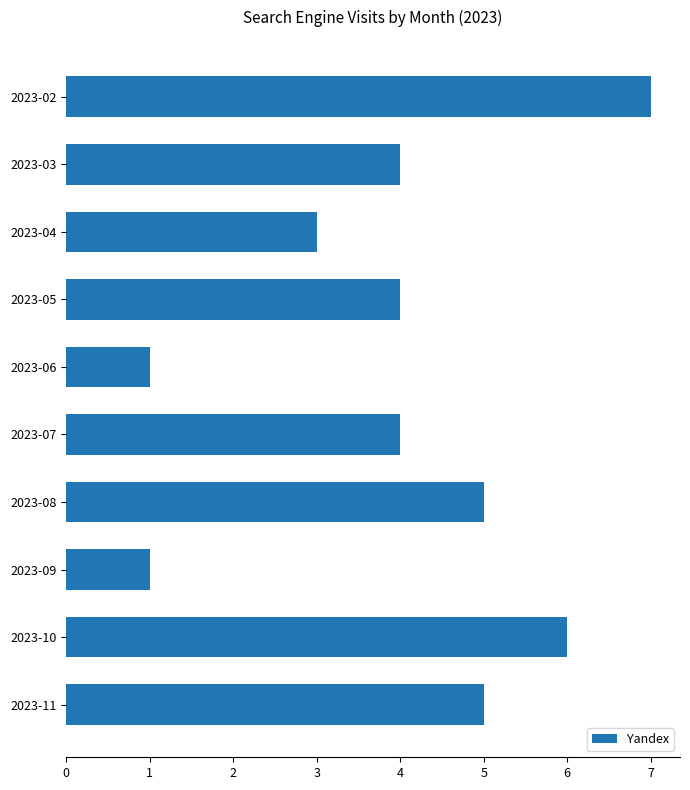

Reading bottom to top, extract all data points from this chart.

5	6	1	5	4	1	4	3	4	7